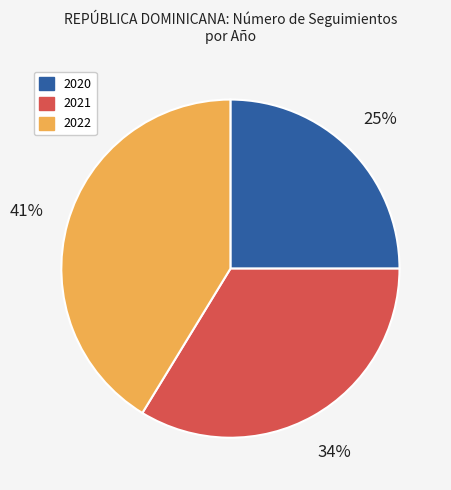

Count the number of slices in the pie.

3